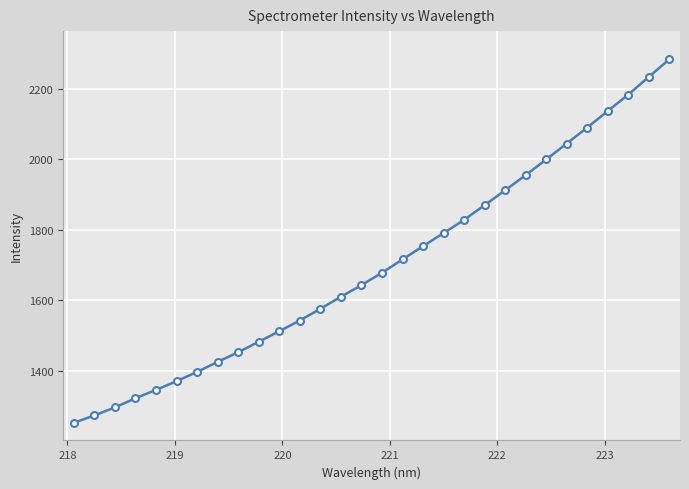

What is the value of the 14th point from the left?

1610.0